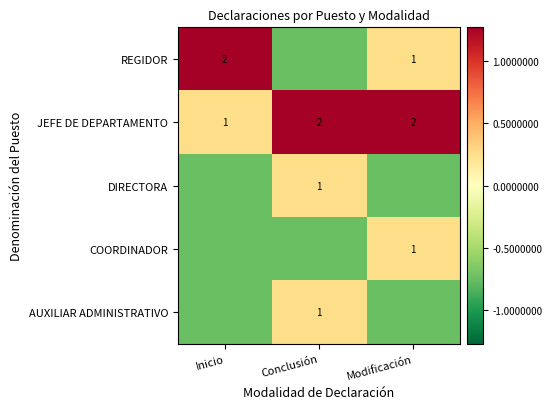

How many categories are shown in the chart?

3